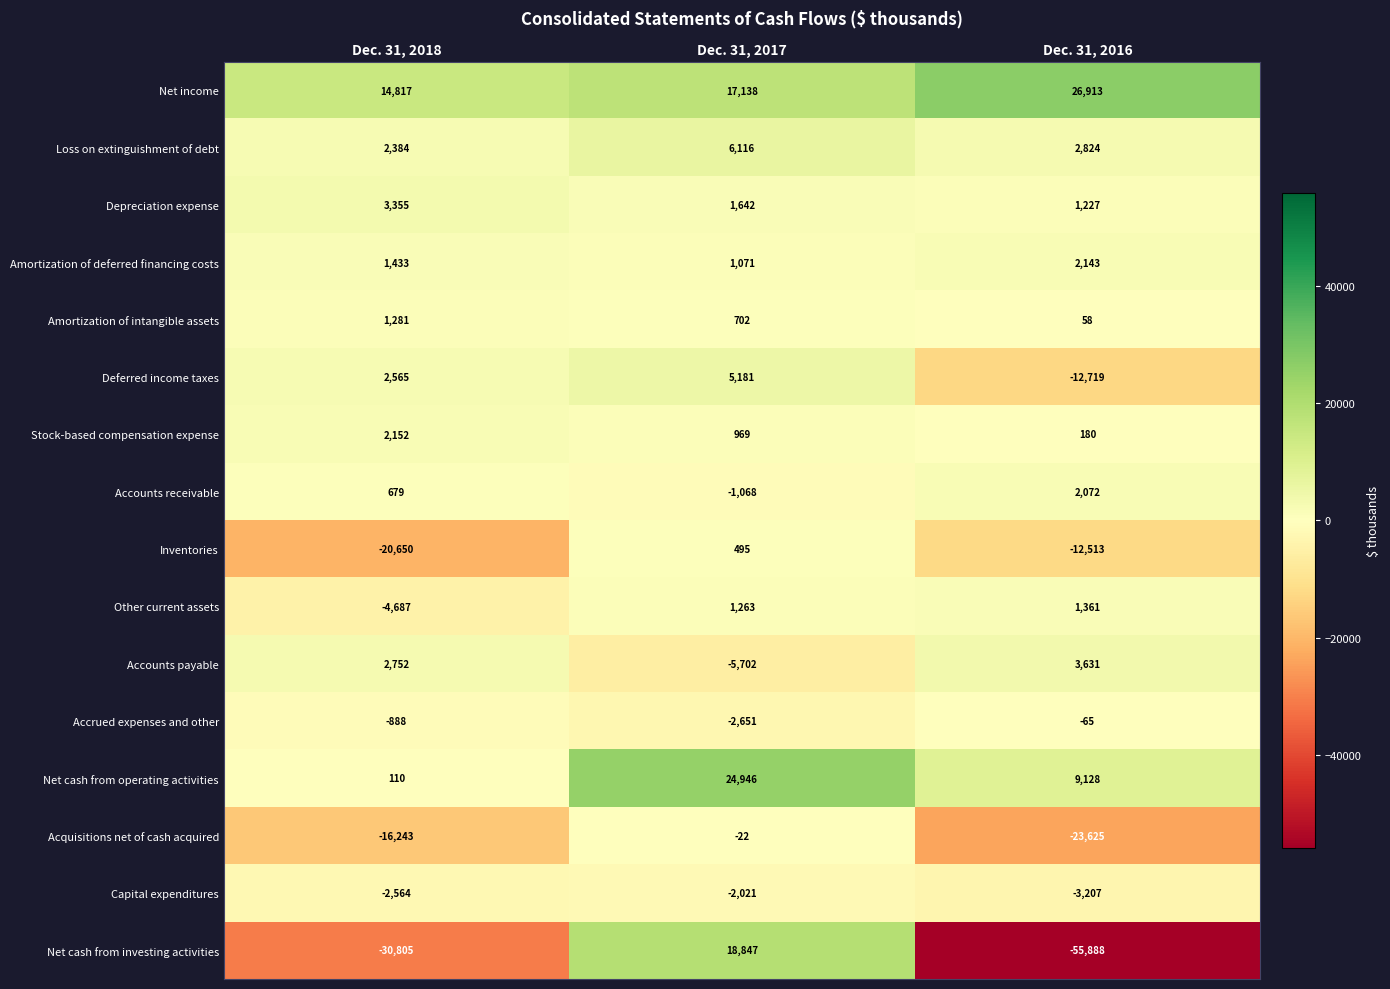

Rank the series at Dec. 31, 2017 from lowest to highest value.

Accounts payable, Accrued expenses and other, Capital expenditures, Accounts receivable, Acquisitions net of cash acquired, Inventories, Amortization of intangible assets, Stock-based compensation expense, Amortization of deferred financing costs, Other current assets, Depreciation expense, Deferred income taxes, Loss on extinguishment of debt, Net income, Net cash from investing activities, Net cash from operating activities